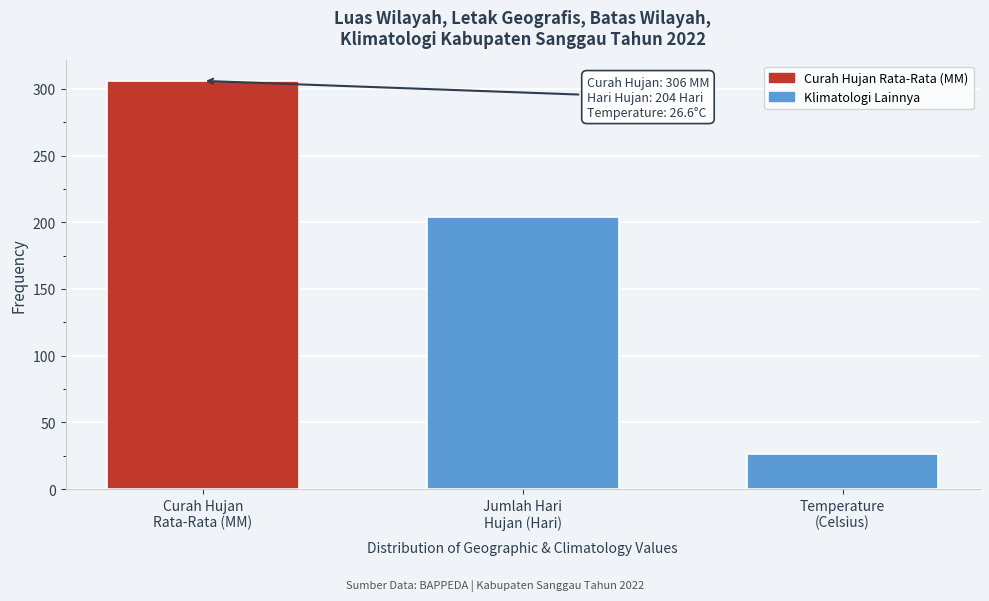

Reading left to right, transcribe all the data shown in this chart.

306.0	204.0	26.6